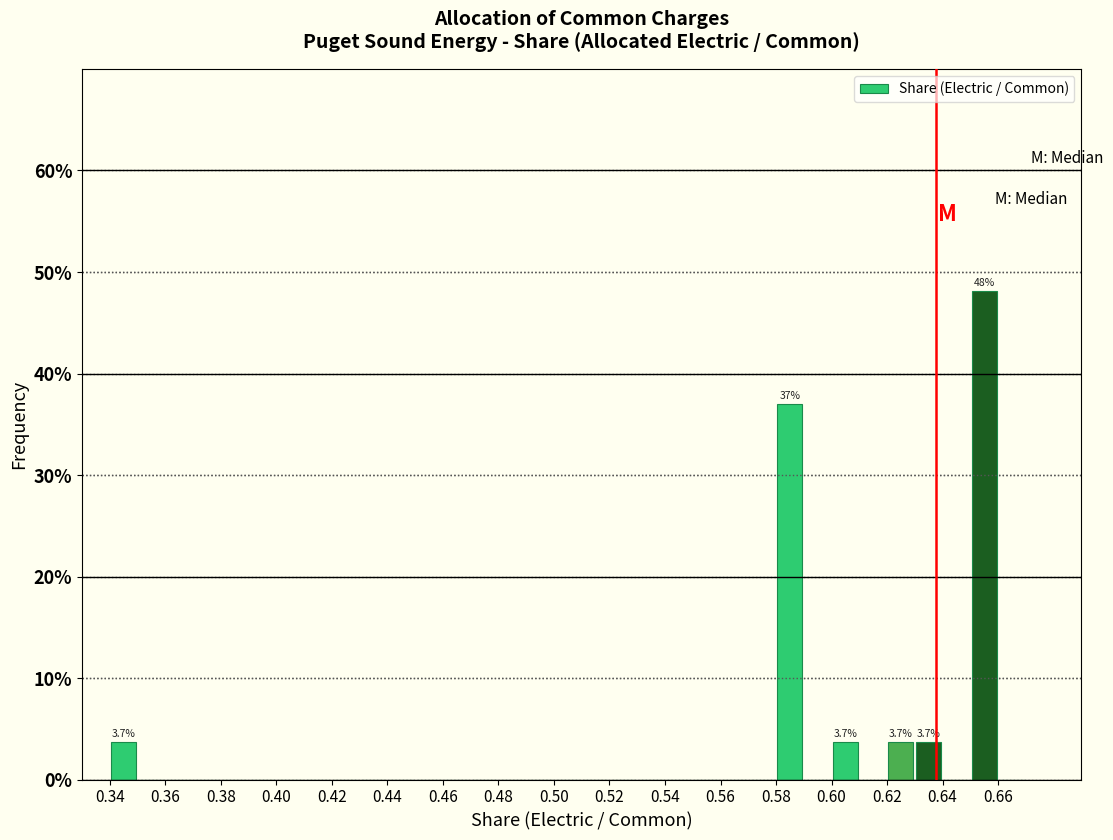

Which range on the x-axis has the tallest bar?

0.65 to 0.66